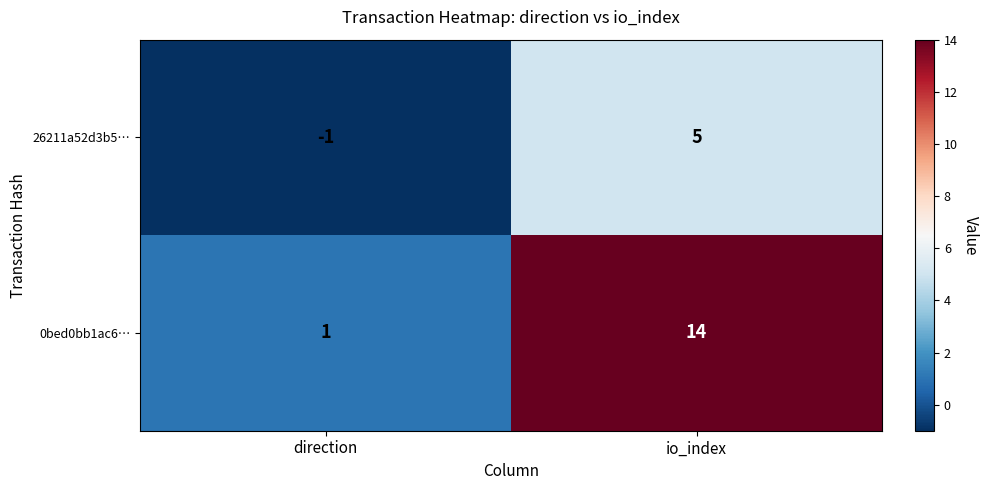

At which category is the sum across all series the highest?

io_index